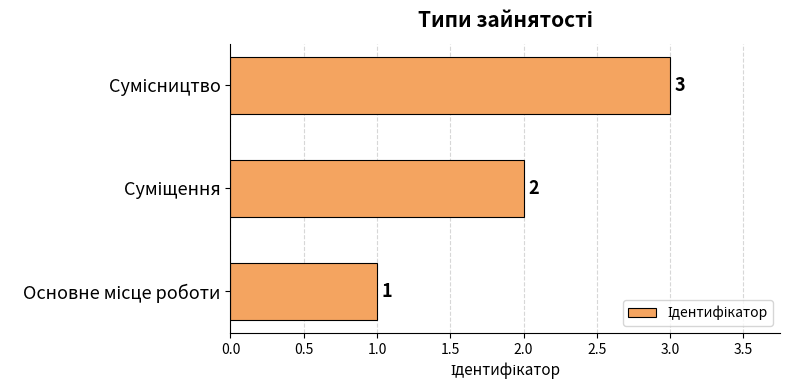

How many distinct data groups are displayed?

1